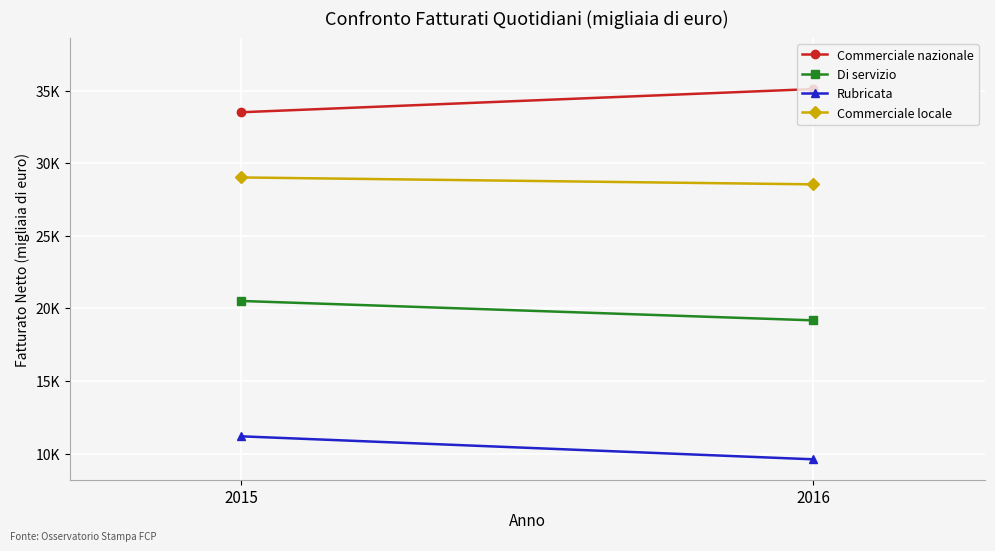

Between 2015 and 2016, which is larger?

2016